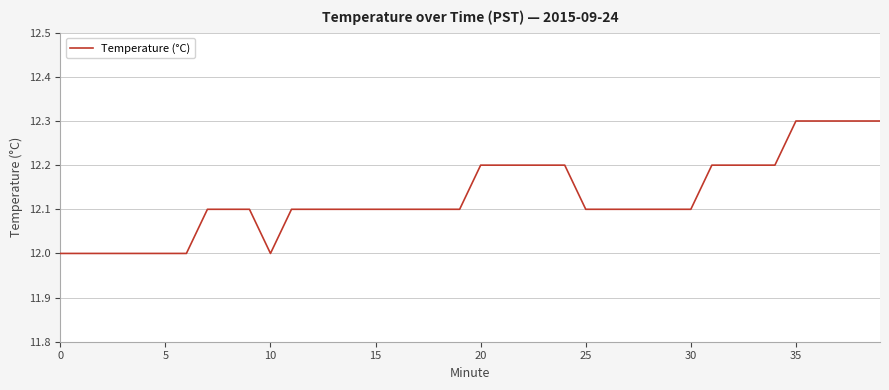

How many categories are shown in the chart?

40